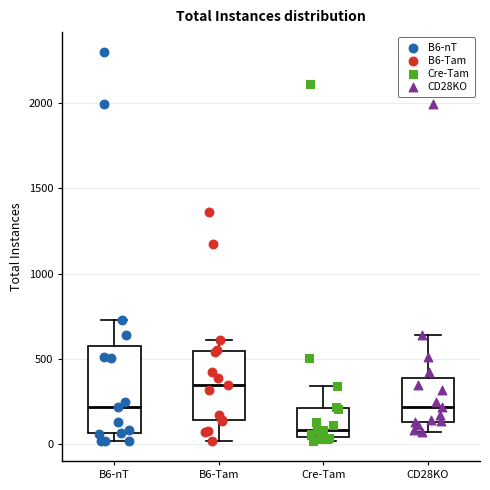

Where does the upper whisker of the box for B6-Tam end on the y-axis? The values are not printed on the chart, so give them approximately, as read against the axis.

600